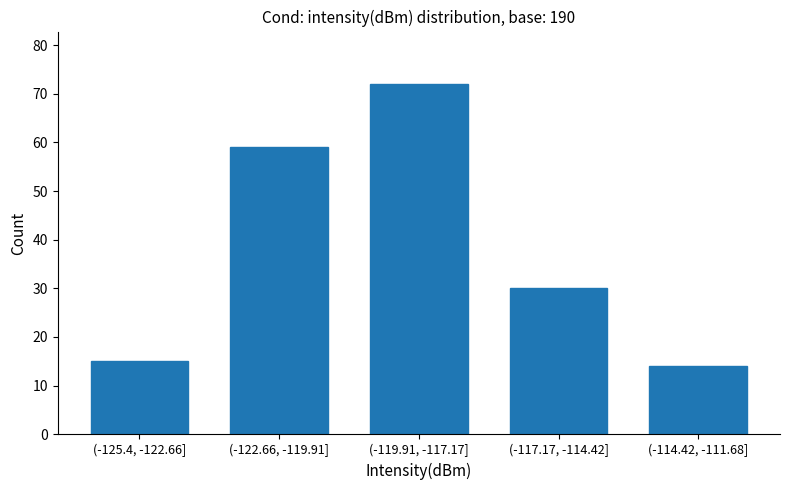

Reading right to left, transcribe all the data shown in this chart.

(-114.42, -111.68]=14	(-117.17, -114.42]=30	(-119.91, -117.17]=72	(-122.66, -119.91]=59	(-125.4, -122.66]=15